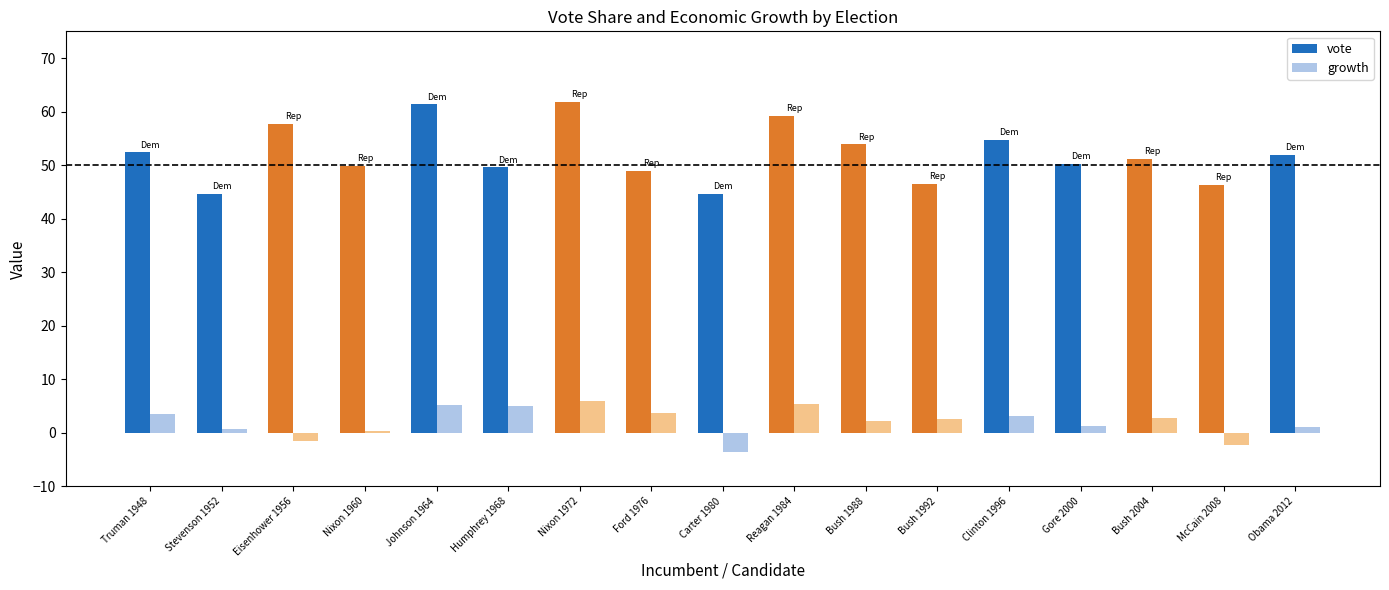

What is the label of the 12th bar from the left?

Bush 1992